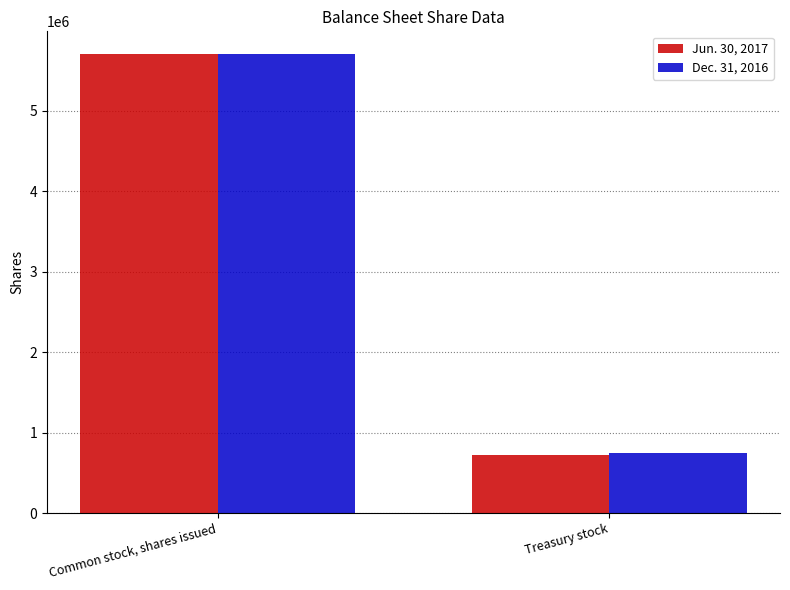

Rank the series by their average value, from highest to lowest.

Dec. 31, 2016, Jun. 30, 2017